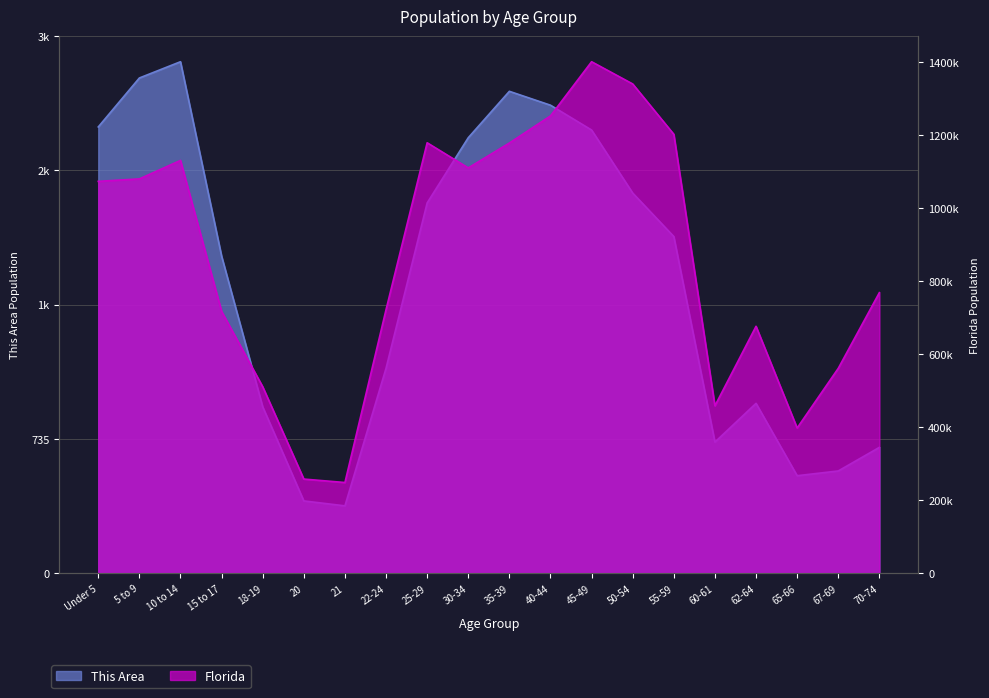

Which series has the widest spread of values?

Florida